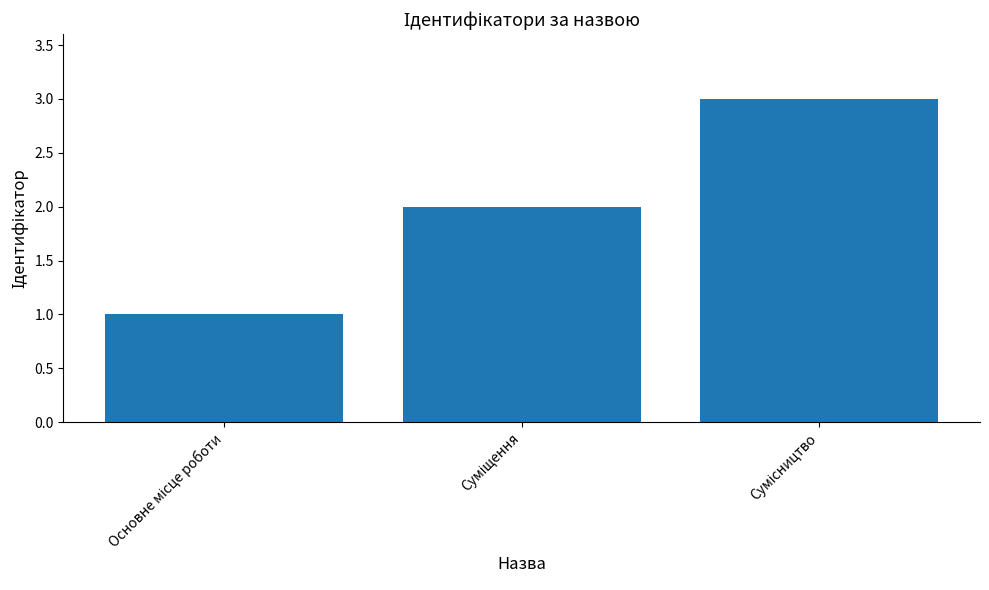

How many distinct data groups are displayed?

1